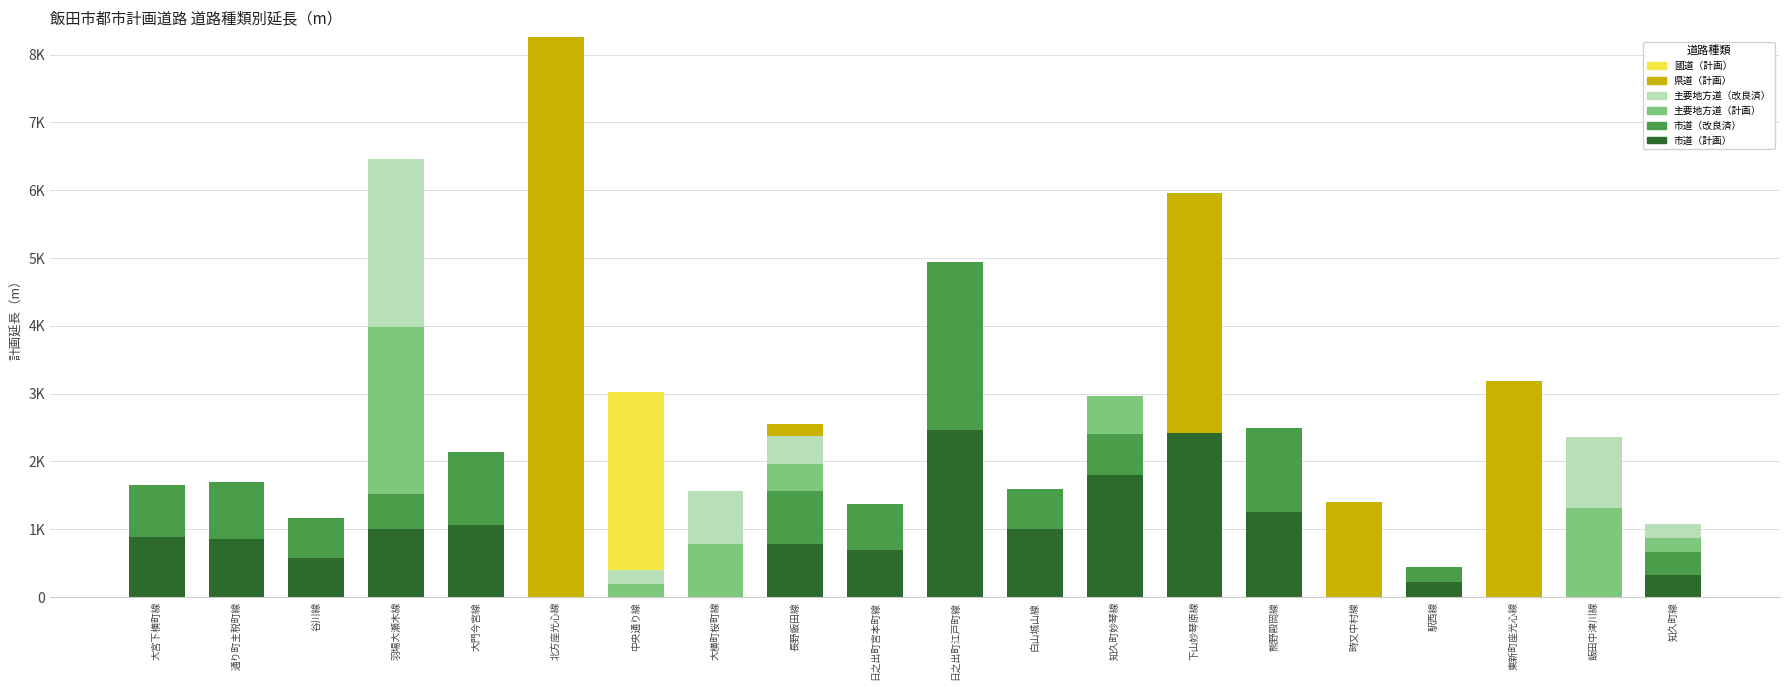

What are all the series names shown in the legend?

國道（計画）, 県道（計画）, 主要地方道（改良済）, 主要地方道（計画）, 市道（改良済）, 市道（計画）